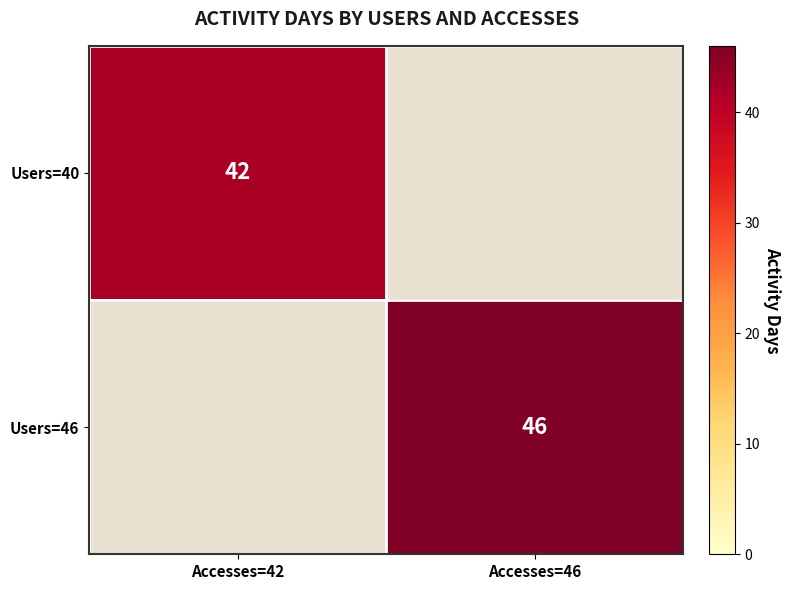

True or false: Users=40 has a value of 42 at Accesses=42.

True